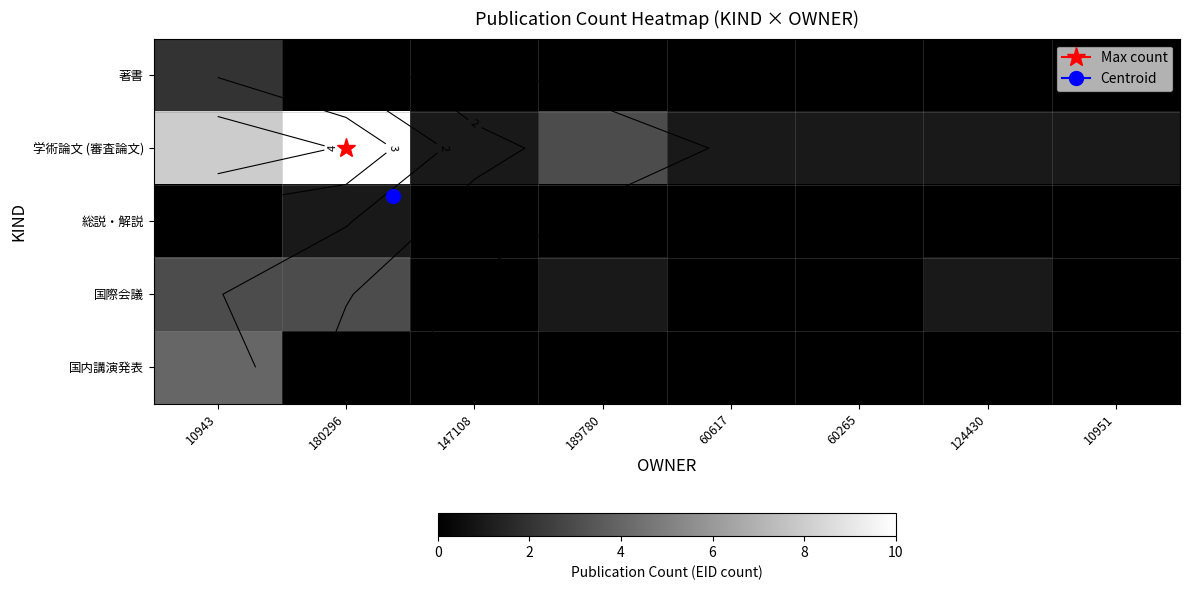

Count the 学術論文 (審査論文) values in the range 1 to 8.

7